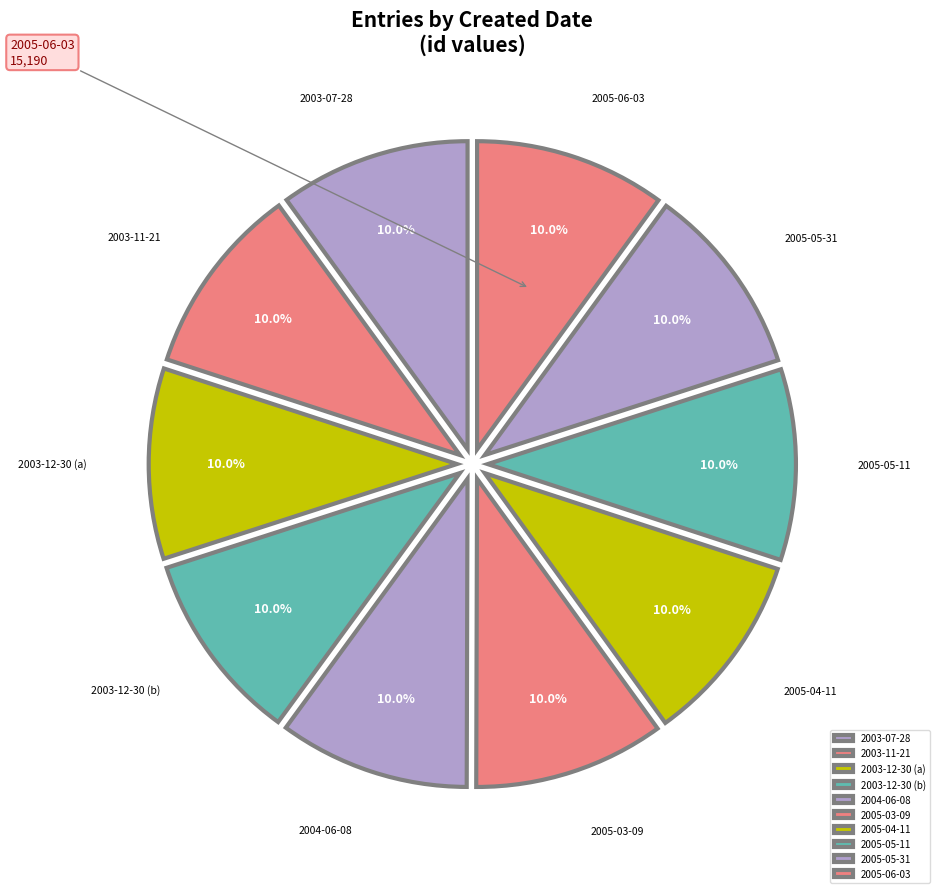

Is it true that 2003-12-30 (a) is 10% of the pie?

True